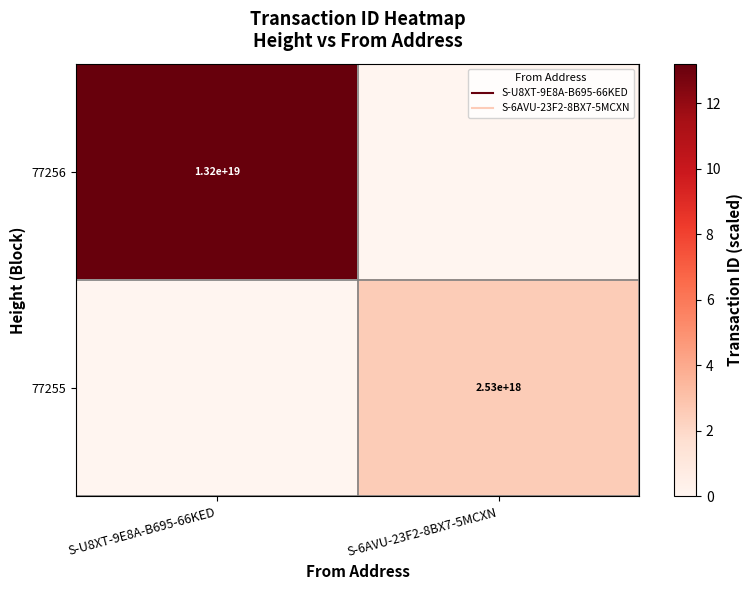

What is the difference between the 77256 values at S-U8XT-9E8A-B695-66KED and S-6AVU-23F2-8BX7-5MCXN?

13.2